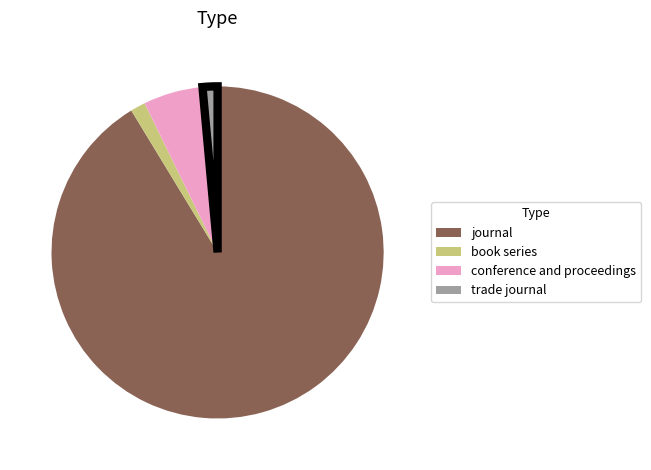

Which category has the biggest portion of the pie?

journal